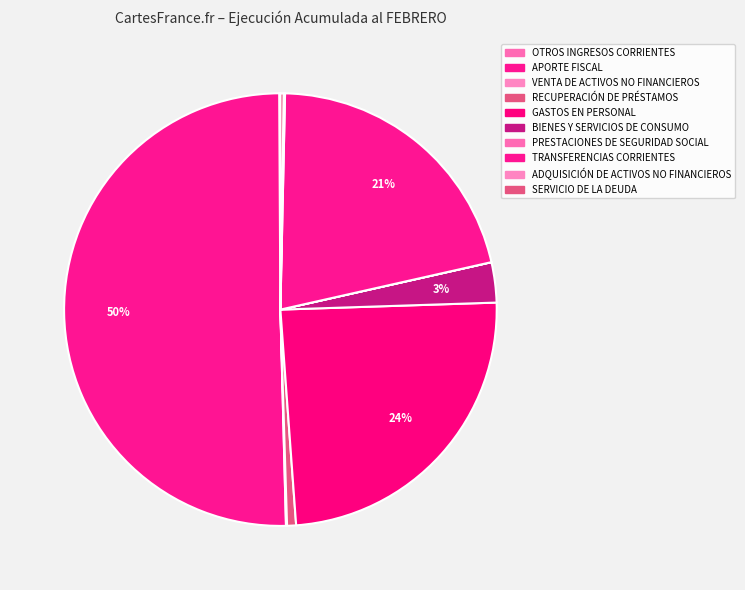

Rank the categories by value from highest to lowest.

APORTE FISCAL, GASTOS EN PERSONAL, TRANSFERENCIAS CORRIENTES, BIENES Y SERVICIOS DE CONSUMO, RECUPERACIÓN DE PRÉSTAMOS, SERVICIO DE LA DEUDA, ADQUISICIÓN DE ACTIVOS NO FINANCIEROS, OTROS INGRESOS CORRIENTES, VENTA DE ACTIVOS NO FINANCIEROS, PRESTACIONES DE SEGURIDAD SOCIAL